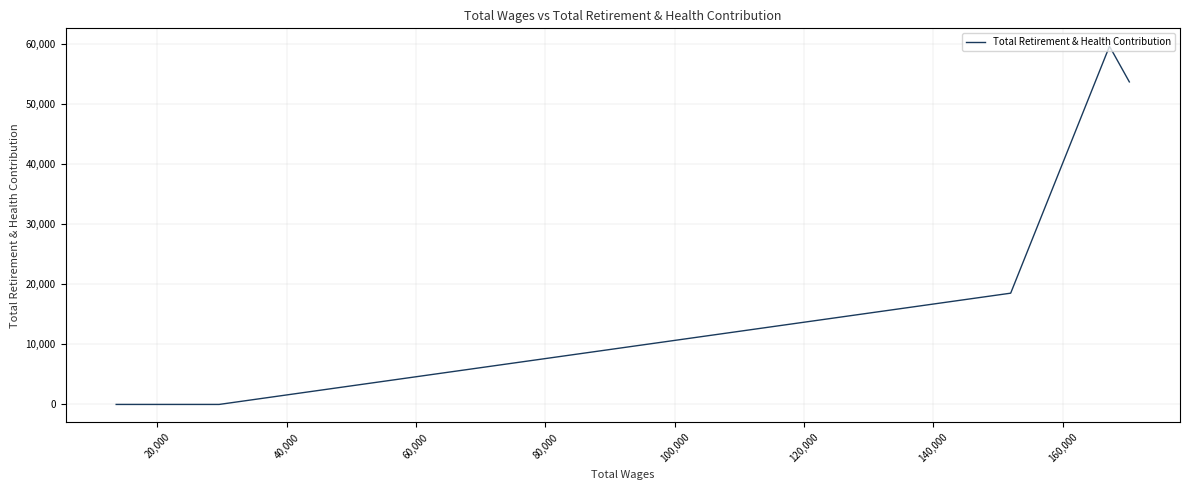

True or false: the data has more than 2 interior local peaks.

False